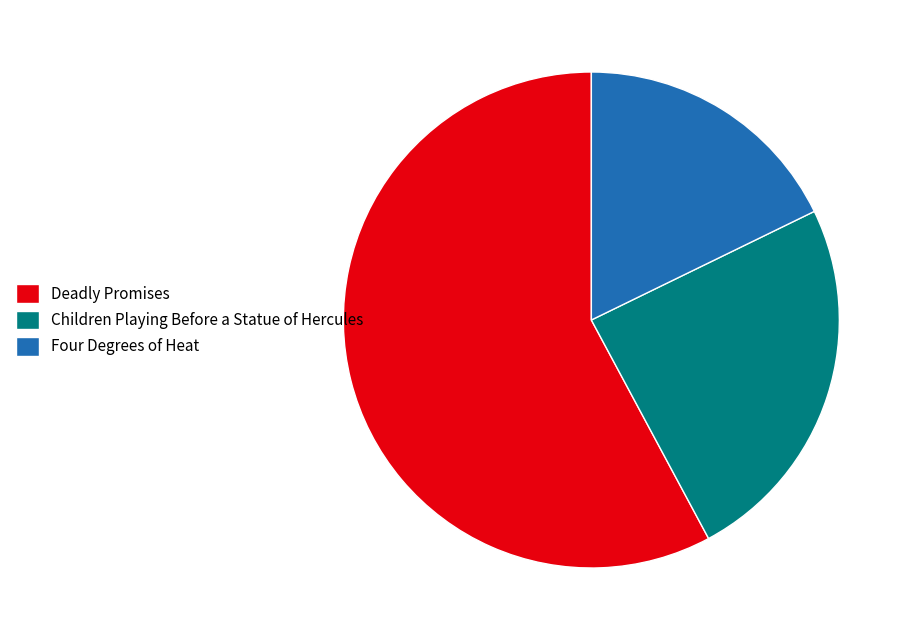

What is the smallest slice in the pie chart?

Four Degrees of Heat